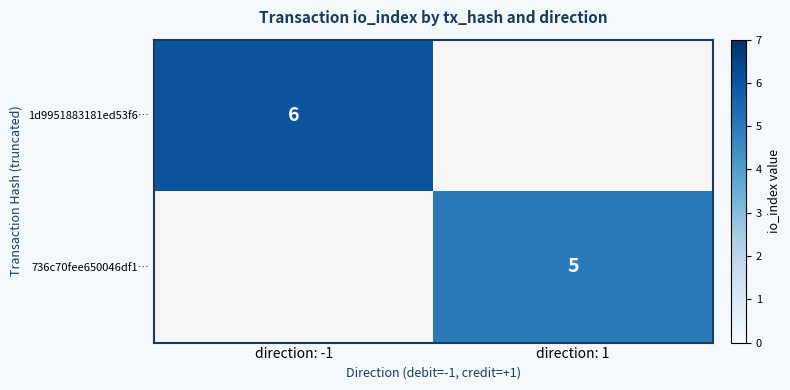

The 736c70fee650046df1… series shows 8.7 at direction: 1. True or false?

False